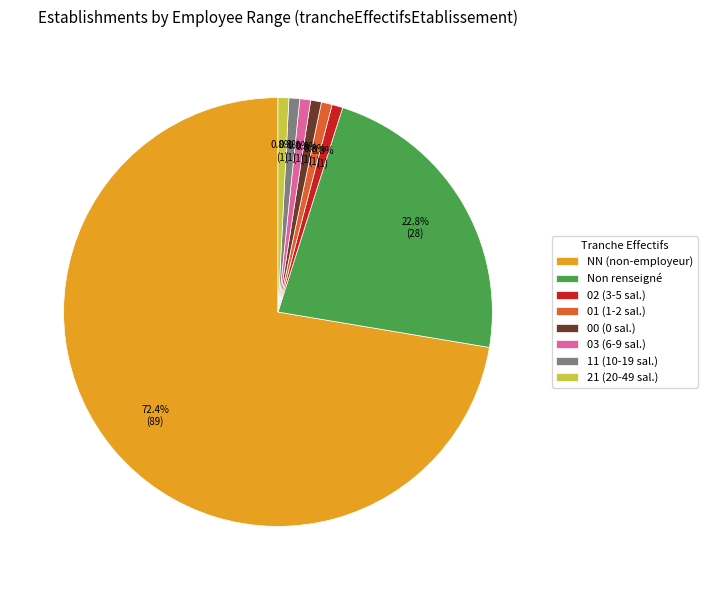

Which has a higher value, Non renseigné or 02 (3-5 sal.)?

Non renseigné